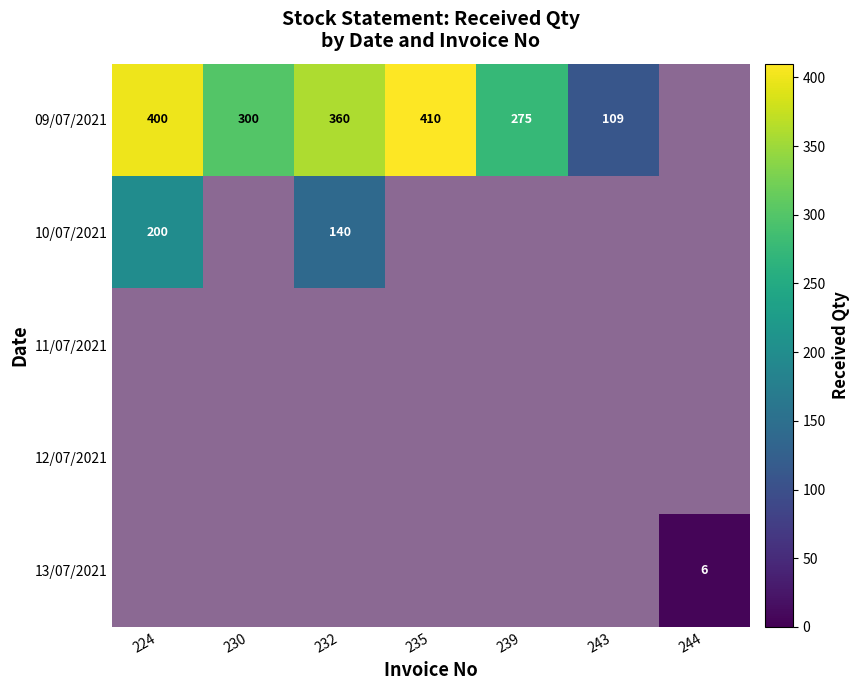

Which has a higher value, 244 or 232?

232